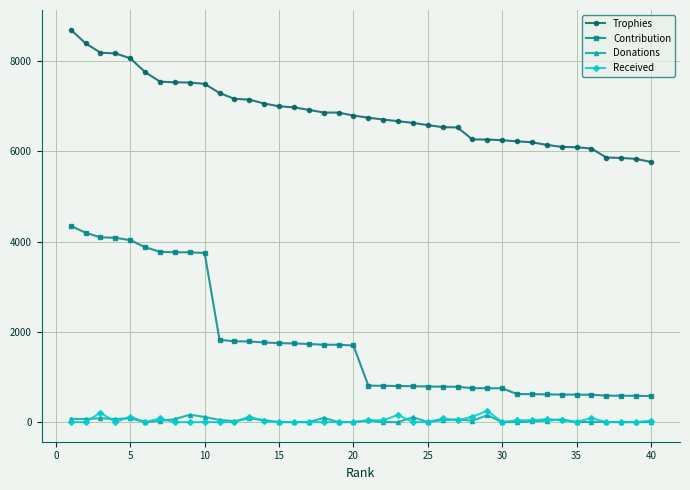

True or false: Received and Contribution cross at least once.

False